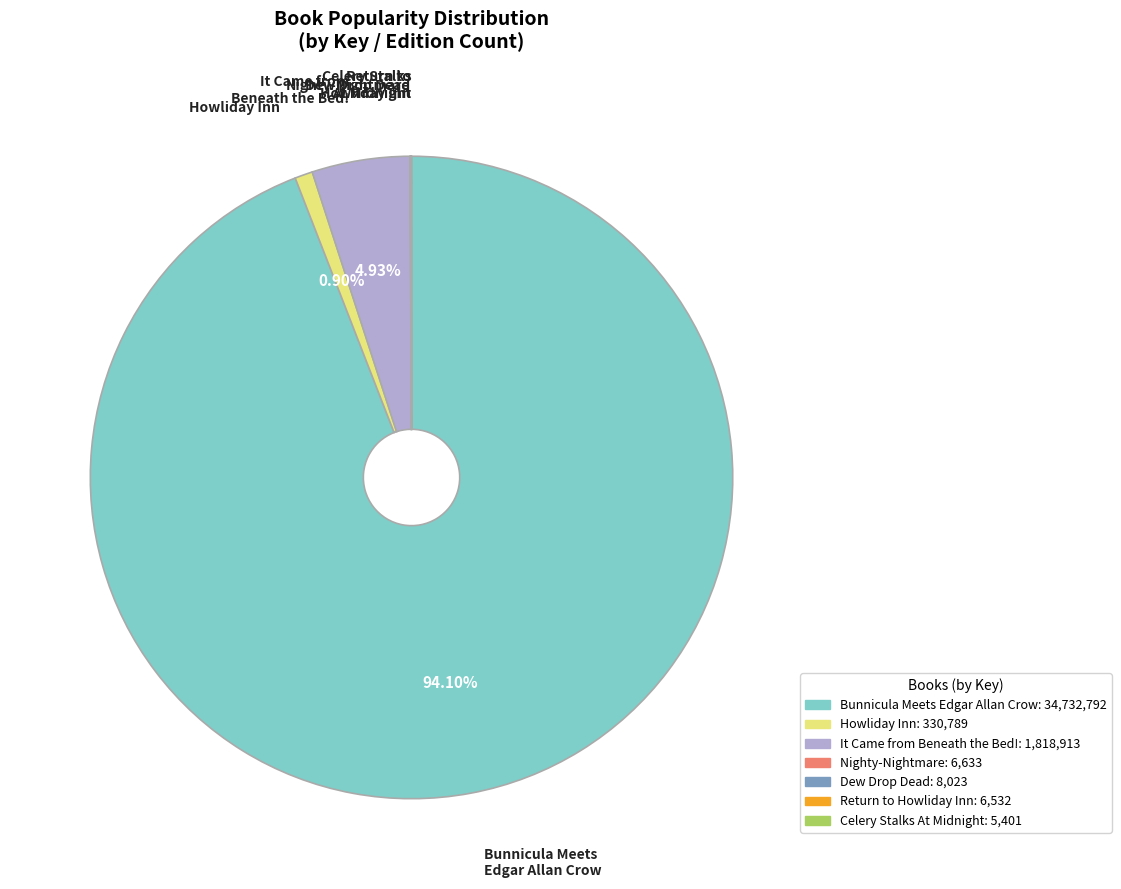

What is the ratio of the value at Bunnicula Meets Edgar Allan Crow to the value at Howliday Inn?

105.0